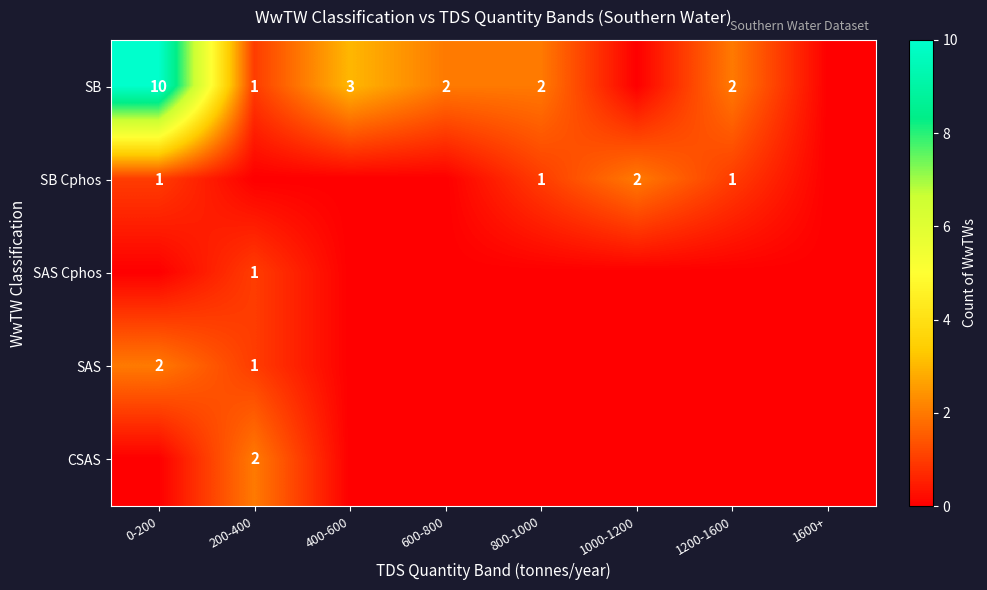

The SB series shows 2 at 600-800. True or false?

True